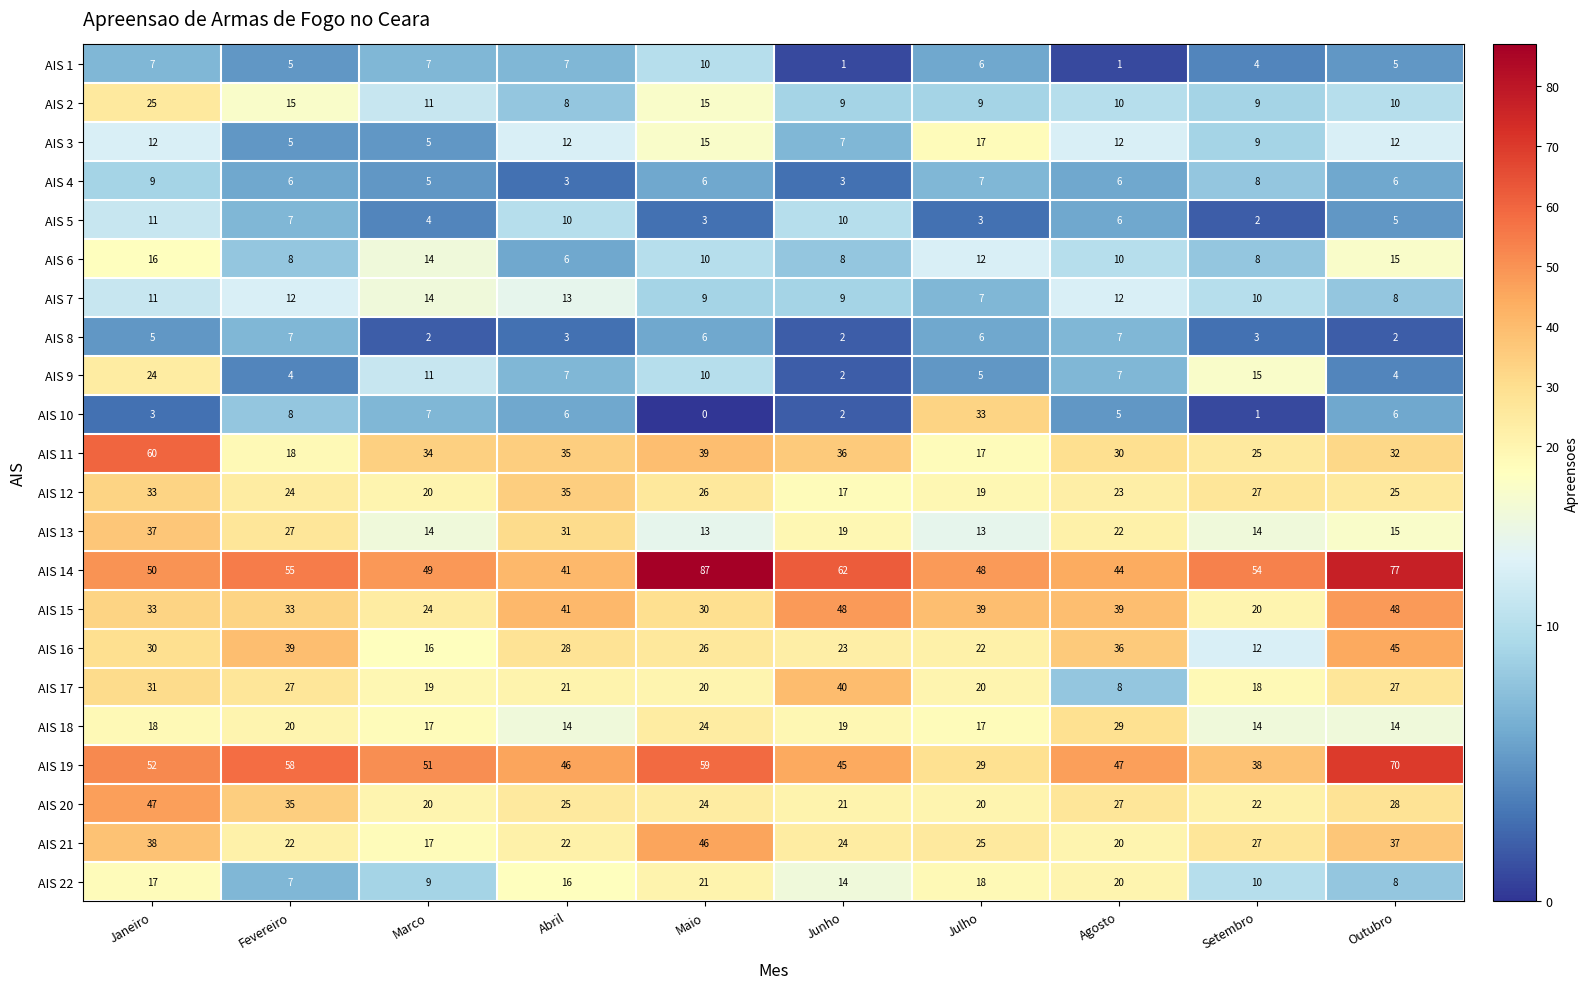

At which label does AIS 19 first exceed 51?

Janeiro